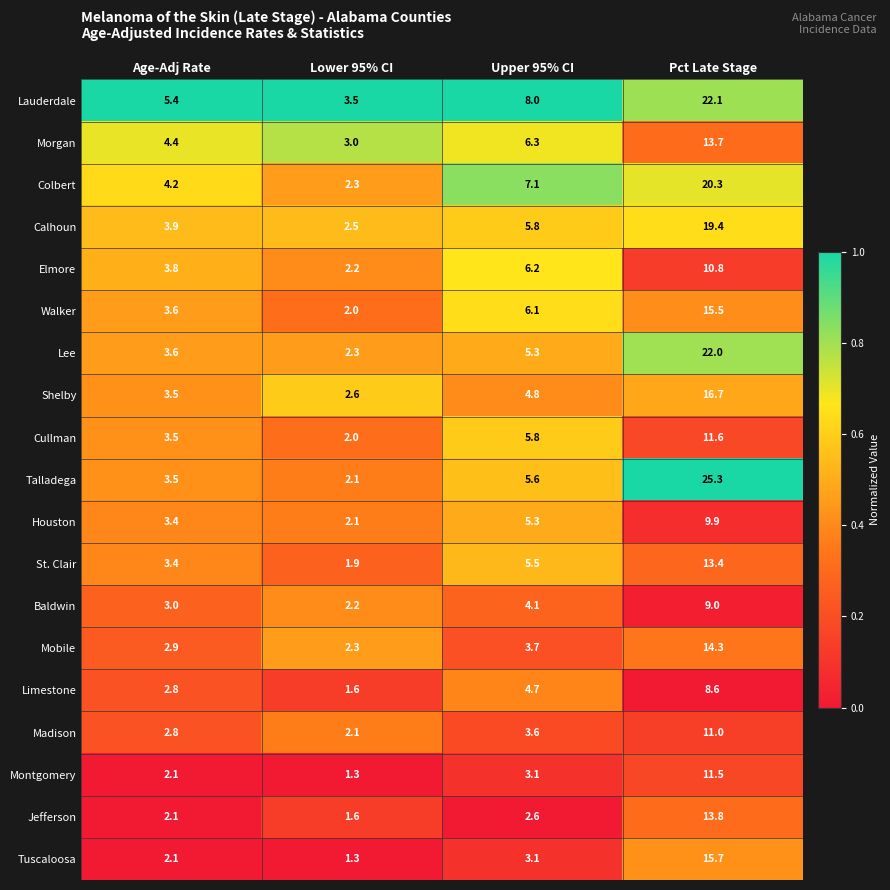

At which category does the chart reach its peak across all series?

Pct Late Stage